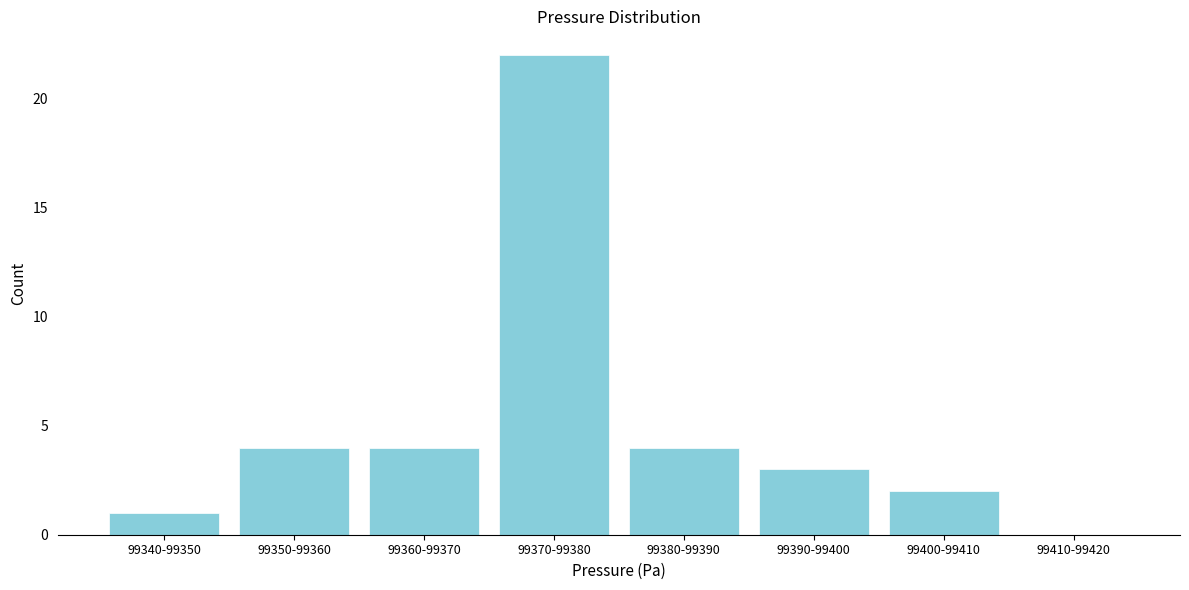

Reading left to right, list all the values displayed in this chart.

99340-99350=1	99350-99360=4	99360-99370=4	99370-99380=22	99380-99390=4	99390-99400=3	99400-99410=2	99410-99420=0